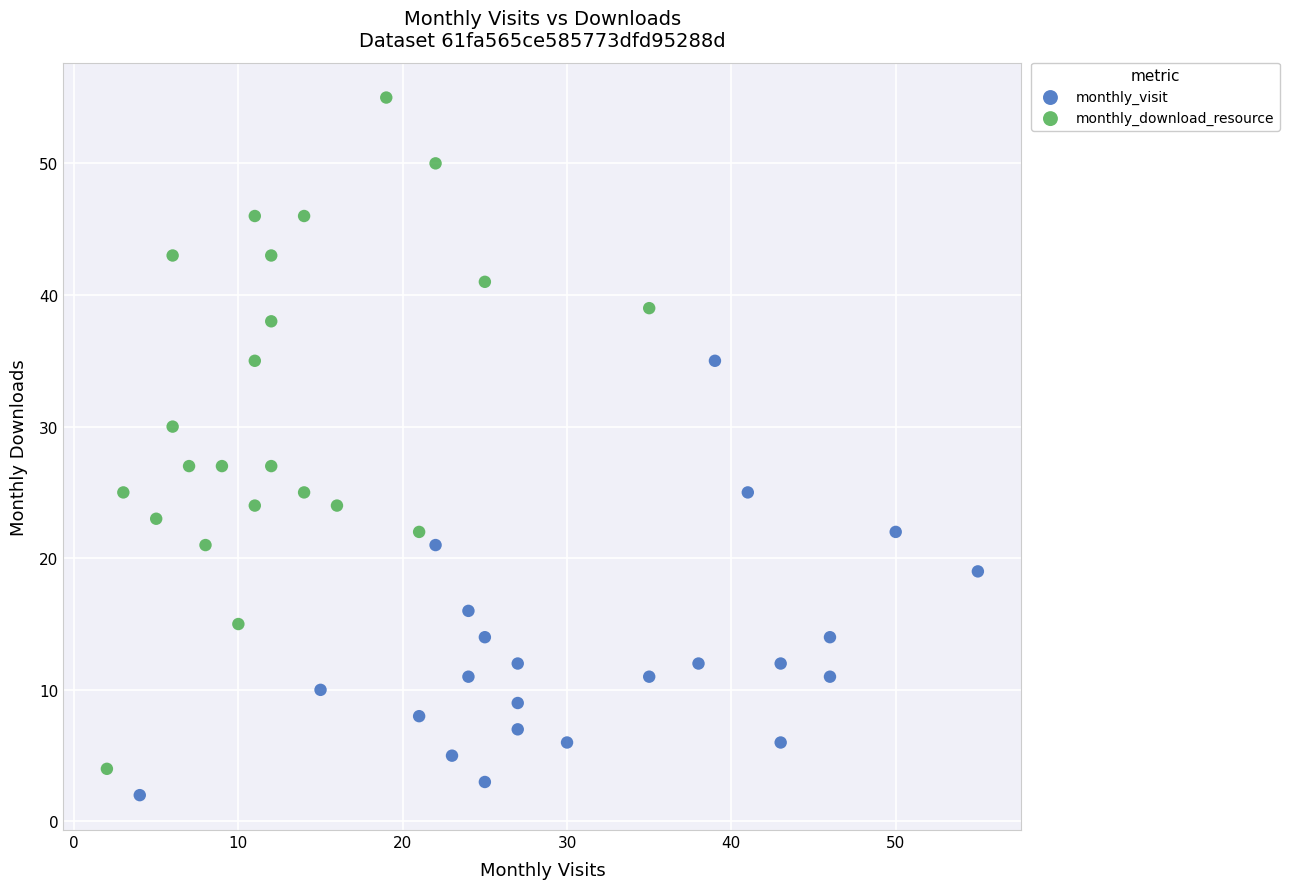

What are all the series names shown in the legend?

monthly_visit, monthly_download_resource